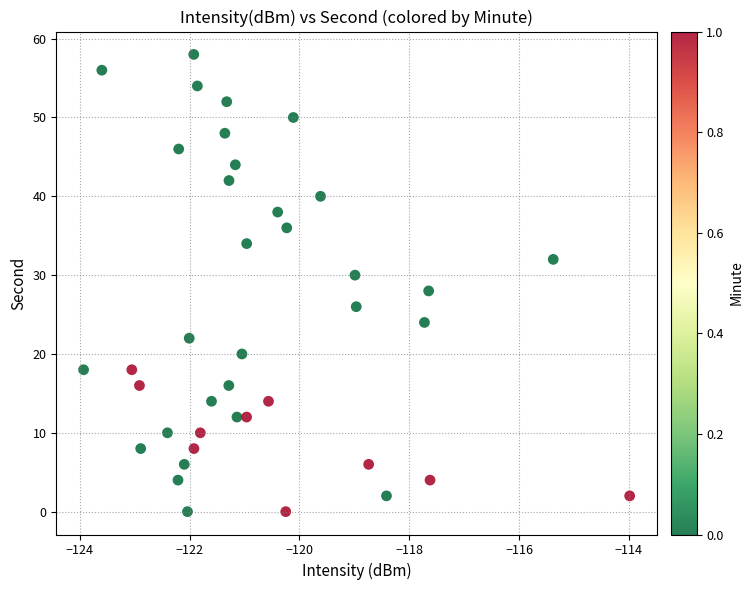

What is the range of Y values (max minus min)?

58